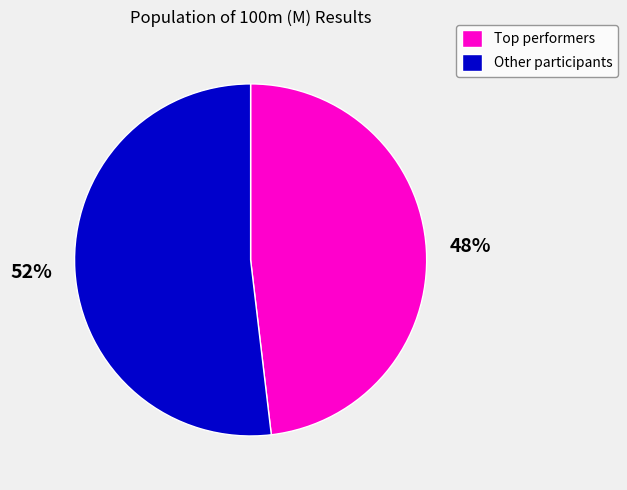

To the nearest percent, what percentage of the pie is Other participants?

52%